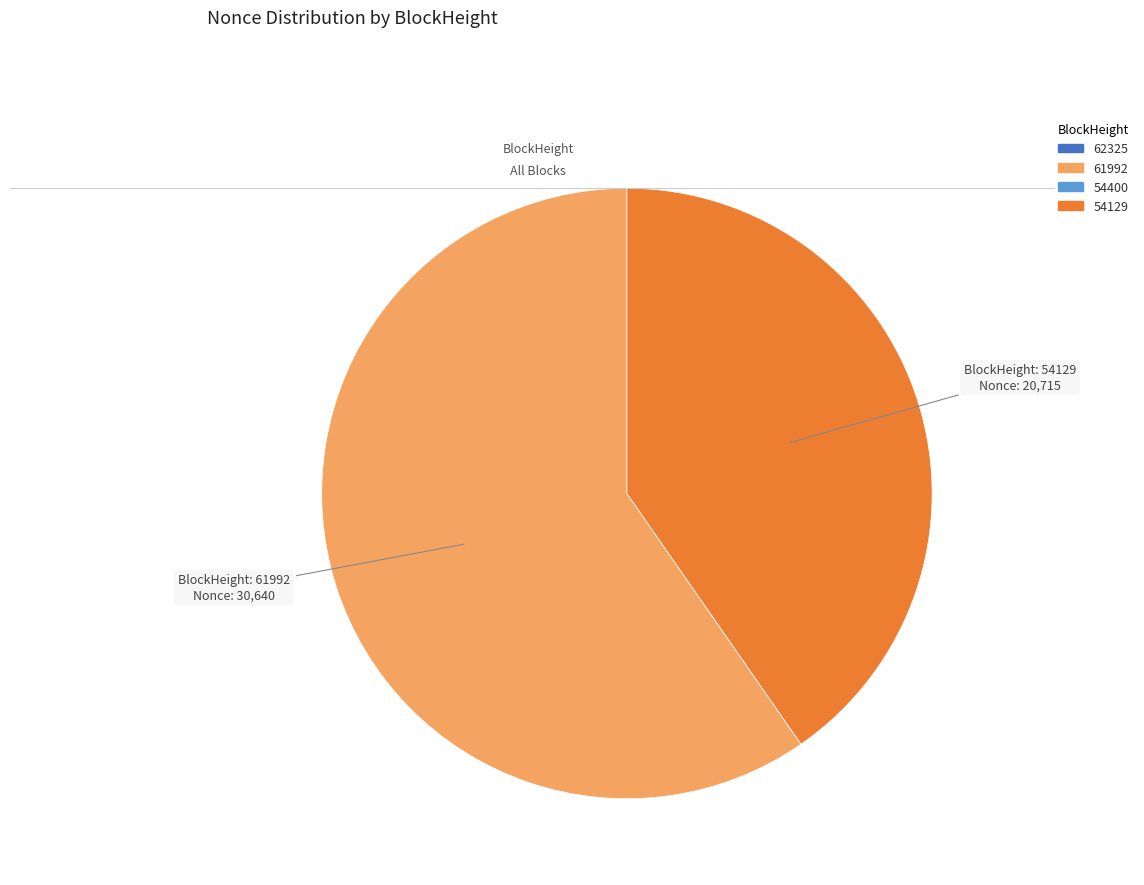

Which slice is the largest?

61992